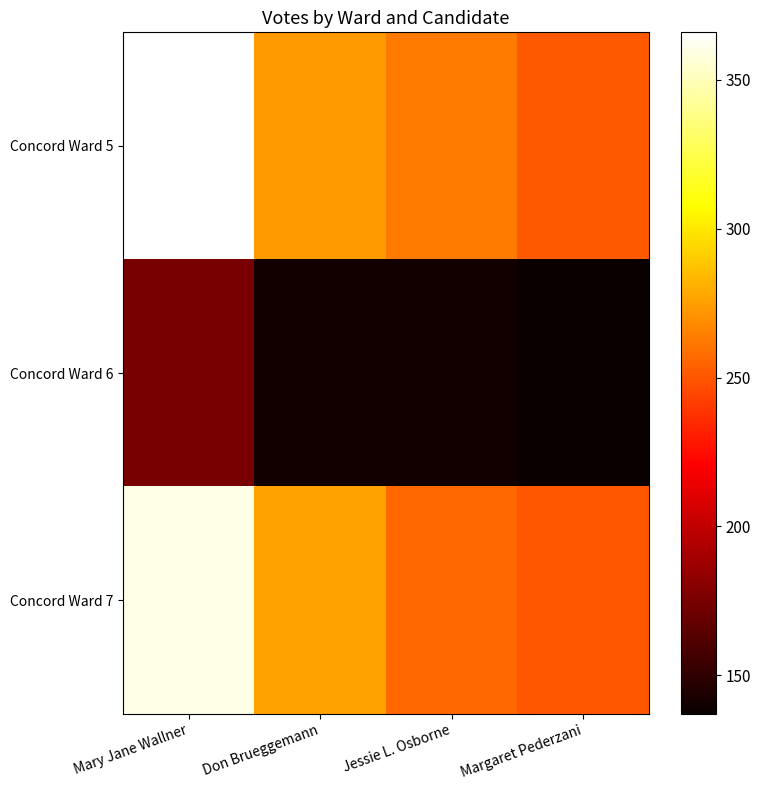

Reading left to right, transcribe all the data shown in this chart.

Concord Ward 5: Mary Jane Wallner=366	Don Brueggemann=273	Jessie L. Osborne=263	Margaret Pederzani=251
Concord Ward 6: Mary Jane Wallner=175	Don Brueggemann=140	Jessie L. Osborne=140	Margaret Pederzani=137
Concord Ward 7: Mary Jane Wallner=360	Don Brueggemann=276	Jessie L. Osborne=256	Margaret Pederzani=250